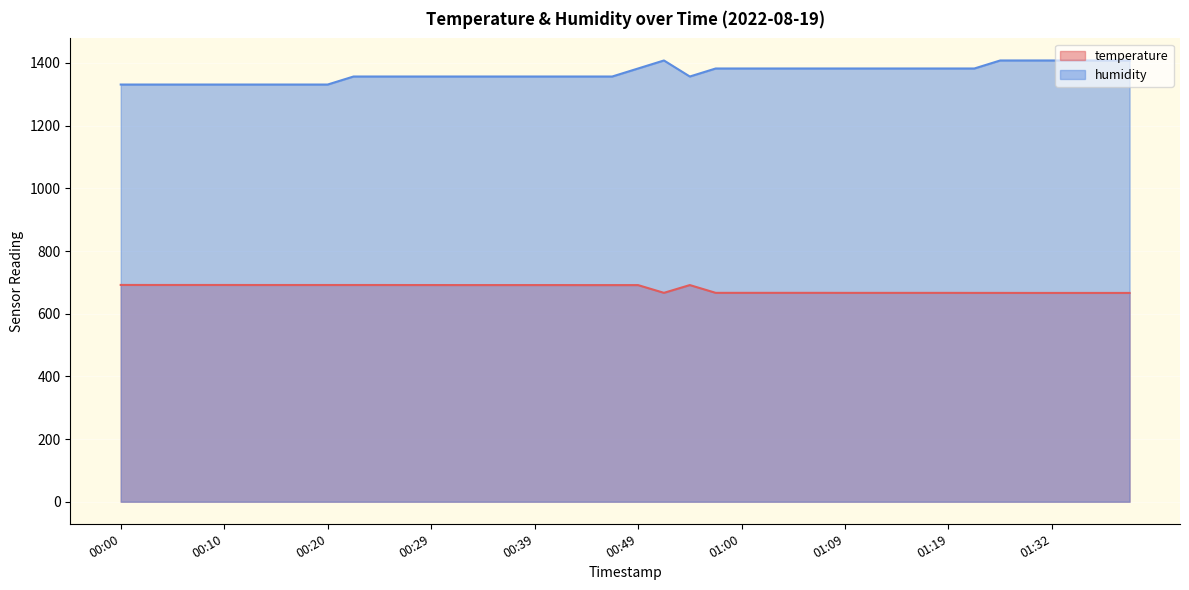

At which label does humidity reach its peak?

00:52